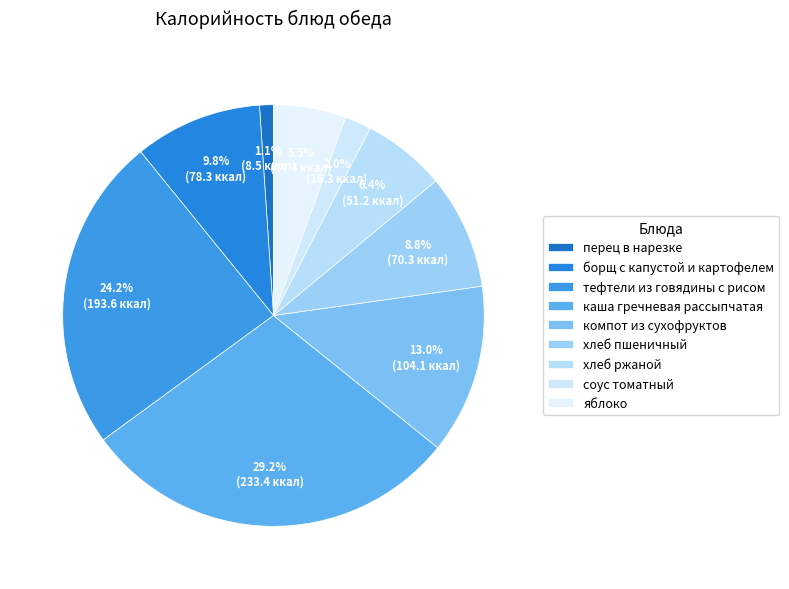

True or false: соус томатный accounts for 2% of the total.

True